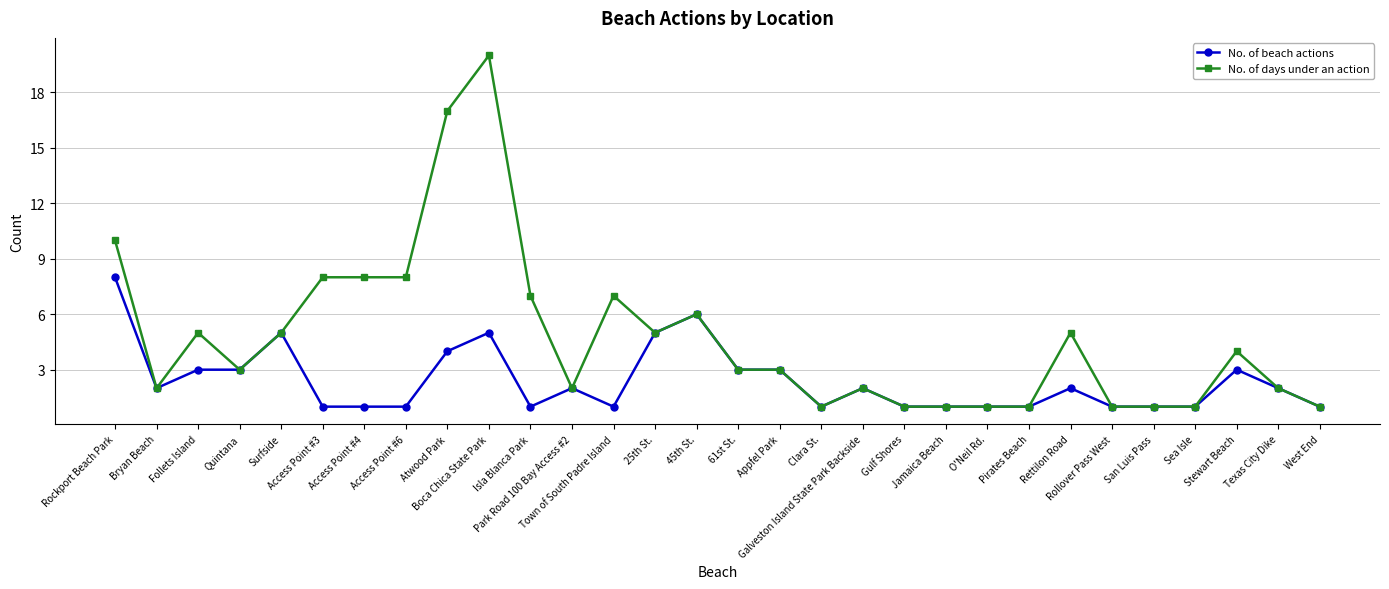

Is this an area chart (filled region under the line)?

No